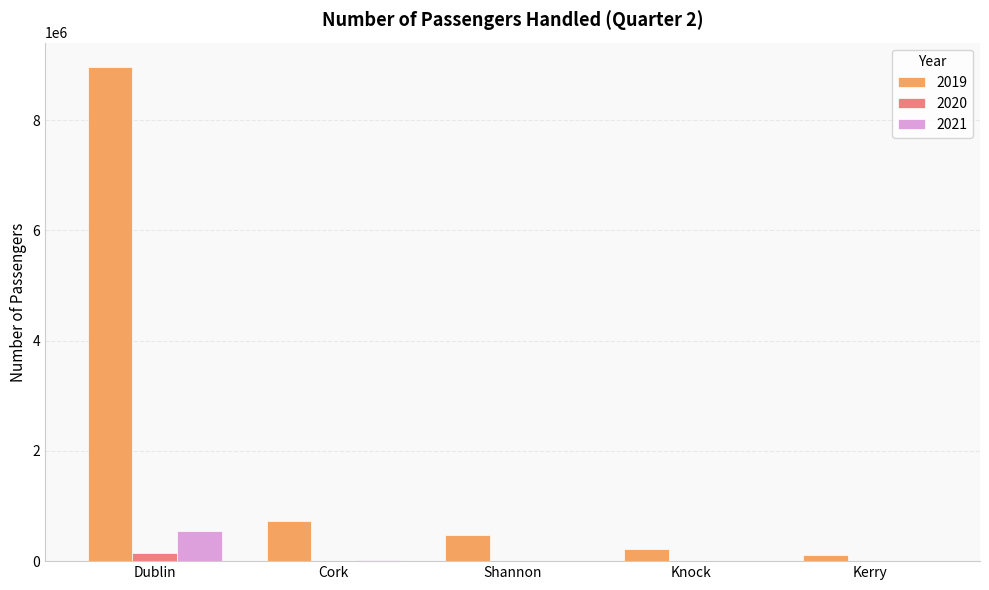

Which category has the highest value in the 2021 series?

Dublin